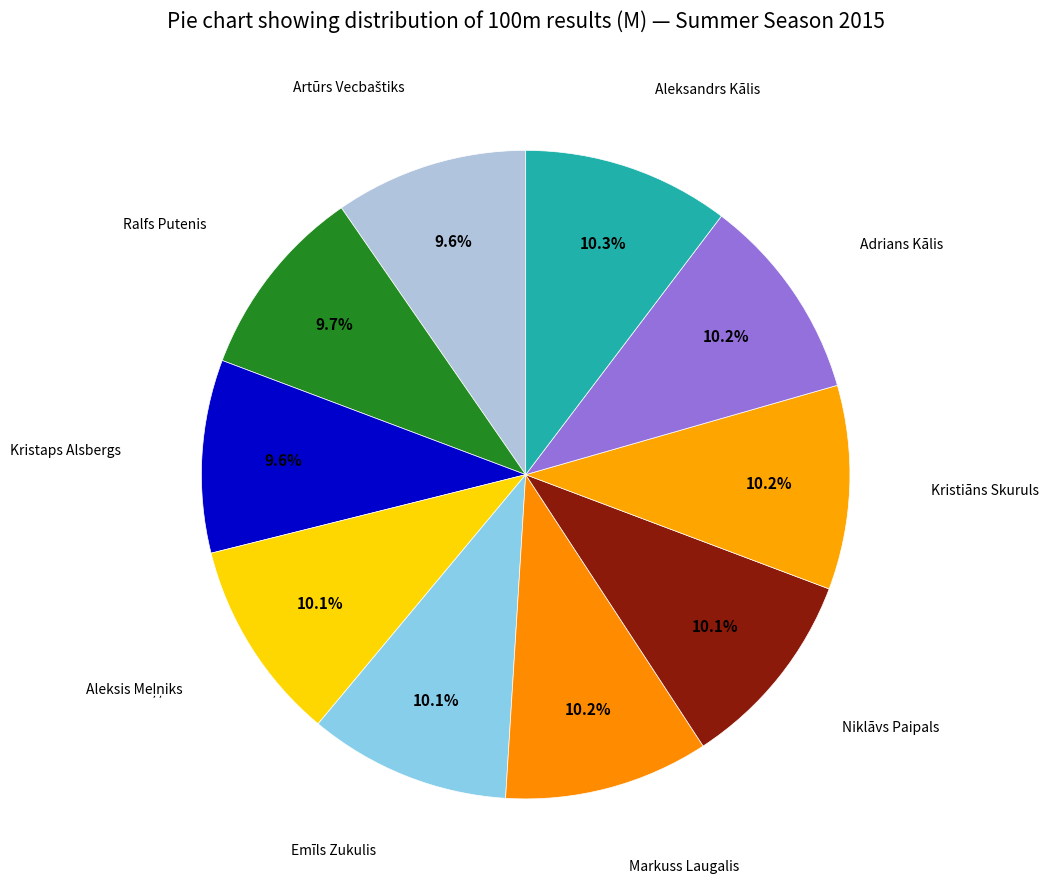

Count the number of slices in the pie.

10